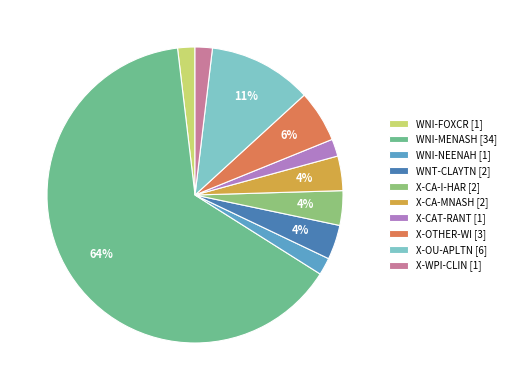

True or false: X-WPI-CLIN accounts for 2% of the total.

True